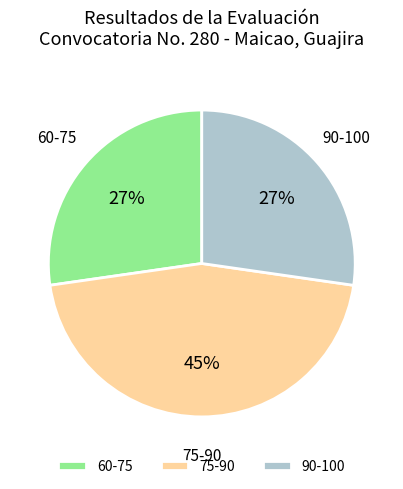

Which has a higher value, 90-100 or 75-90?

75-90